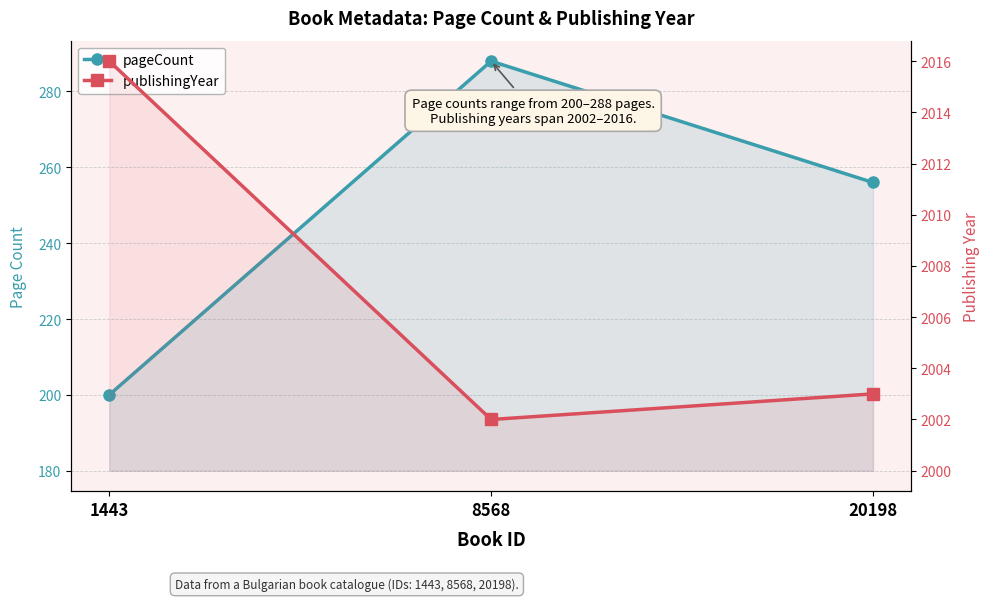

What are all the series names shown in the legend?

pageCount, publishingYear